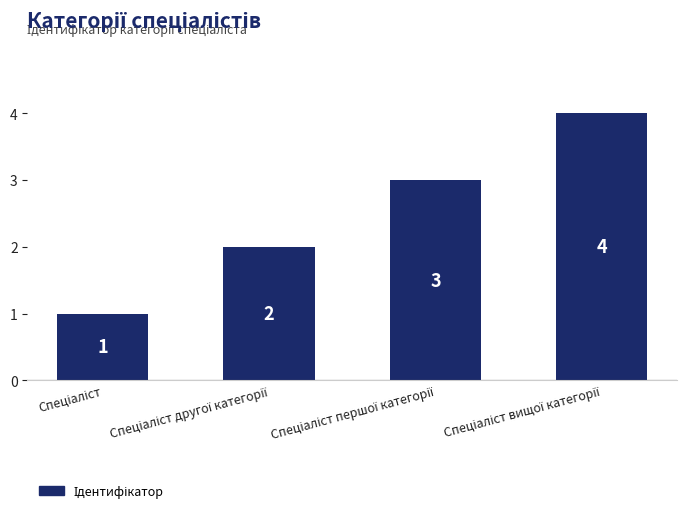

What is the difference between the maximum and minimum values?

3